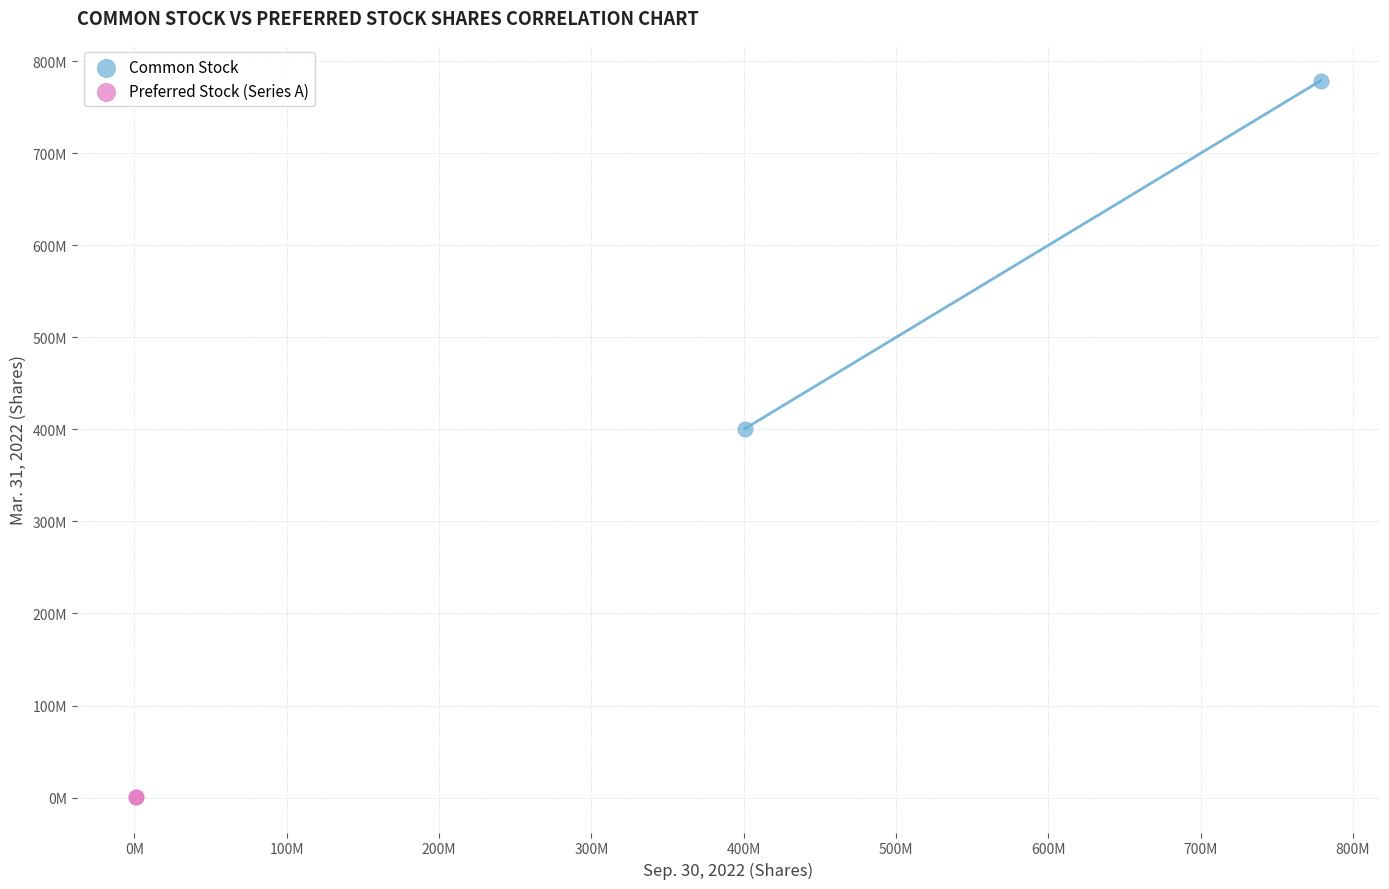

What are all the series names shown in the legend?

Common Stock, Preferred Stock (Series A)